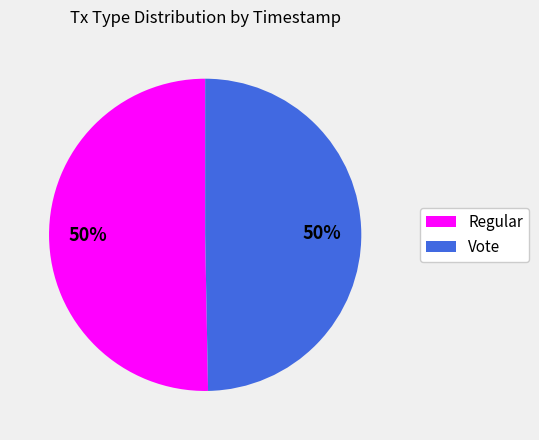

Count the number of slices in the pie.

2